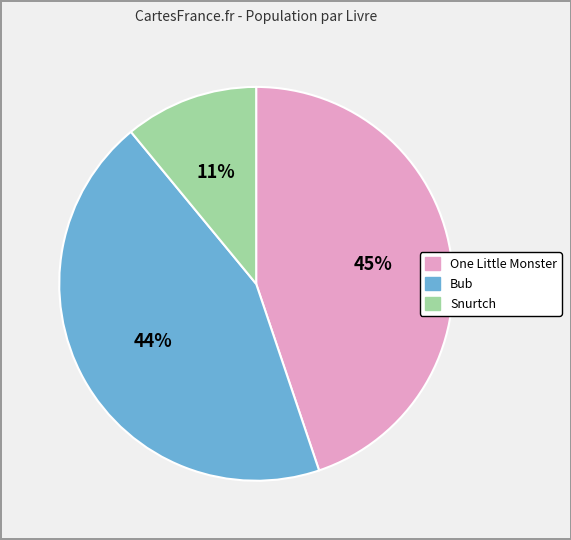

How many segments does this pie chart have?

3